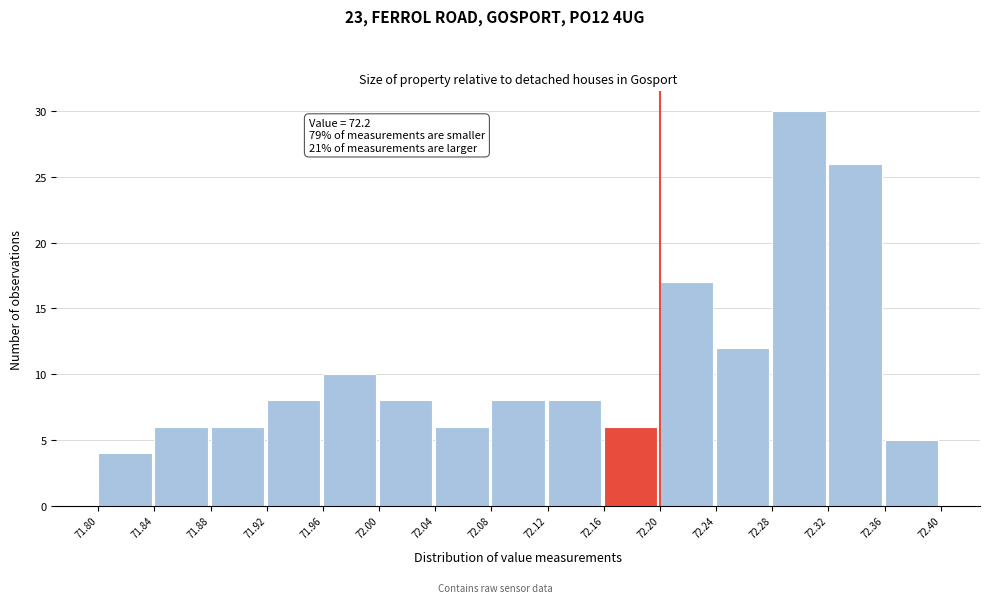

Over which range of the x-axis is the bar tallest?

72.28 to 72.32